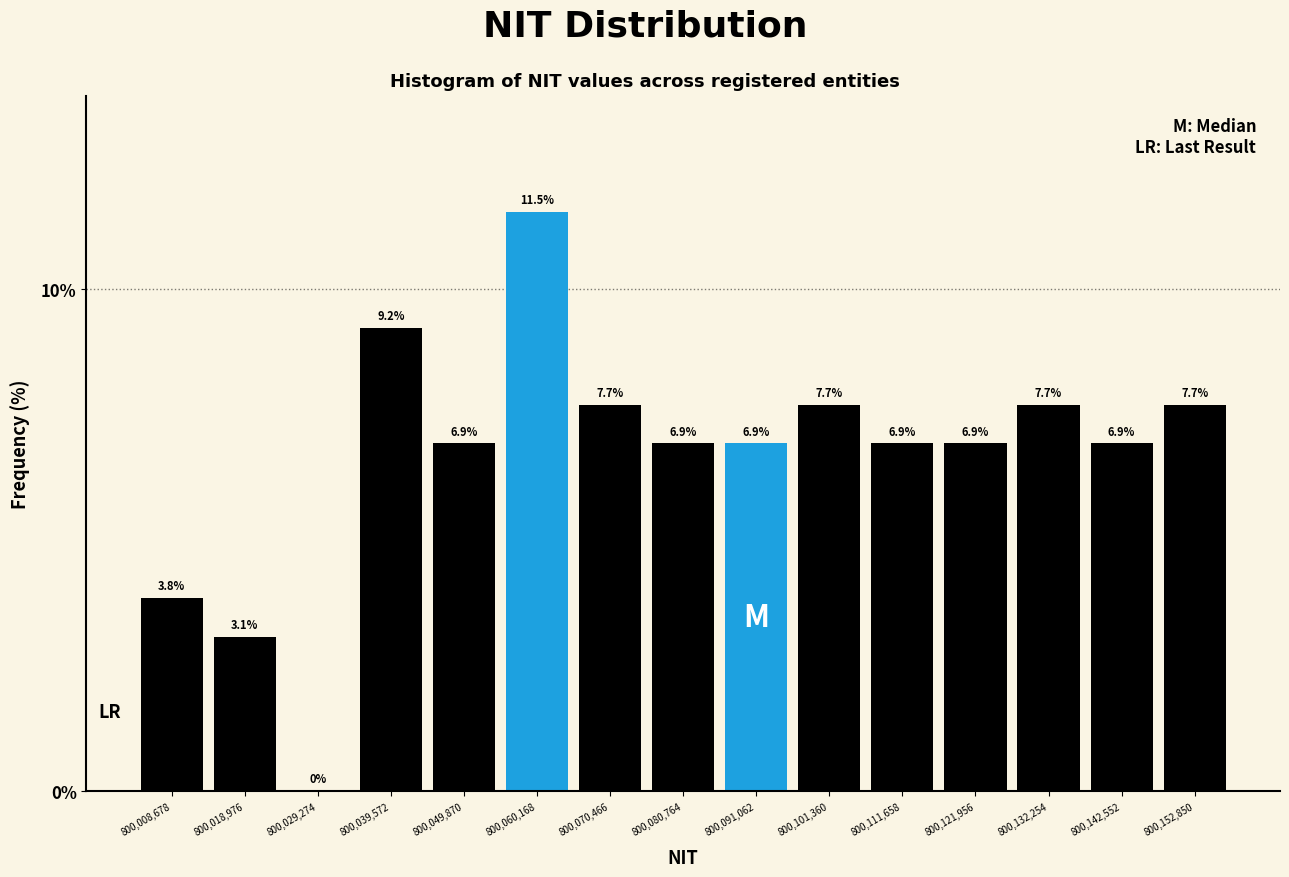

What is the height of the bar covering 800128000 to 800138000 on the x-axis? The bar edges are not printed on the chart, so give them approximately, as read against the axis.

7.7